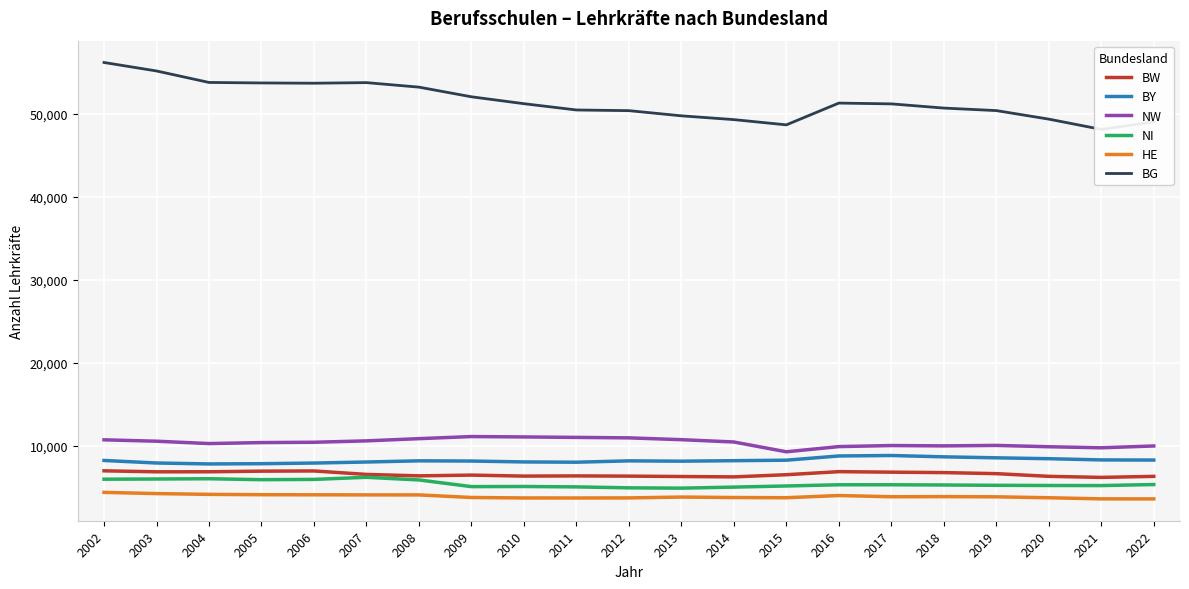

What is the value of the HE point at the 18th from the left?

3859.0